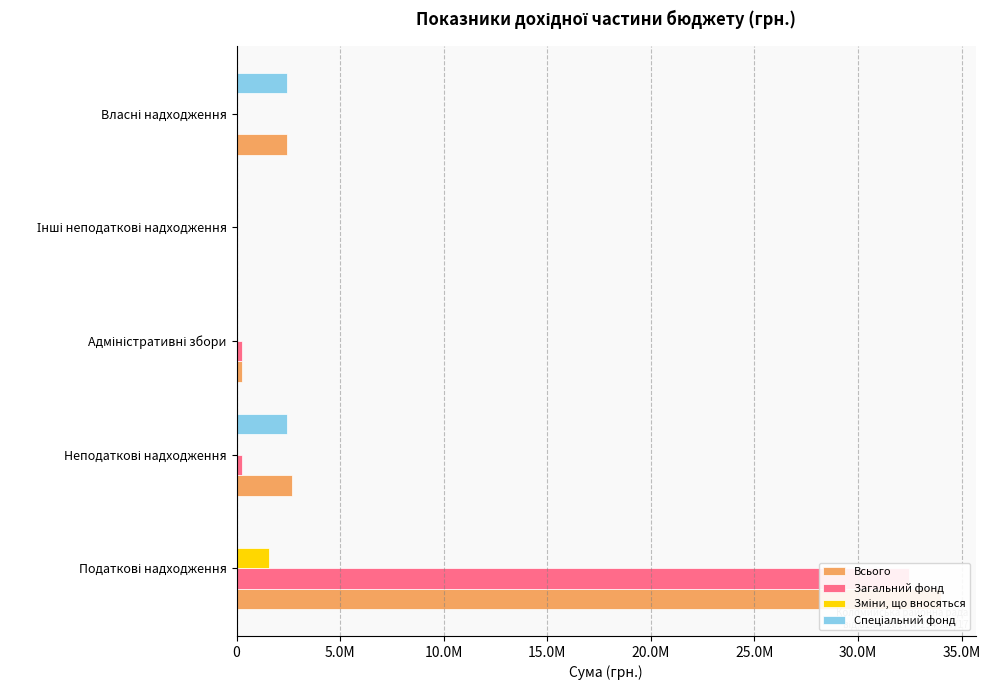

Which series has the largest total across all categories?

Всього